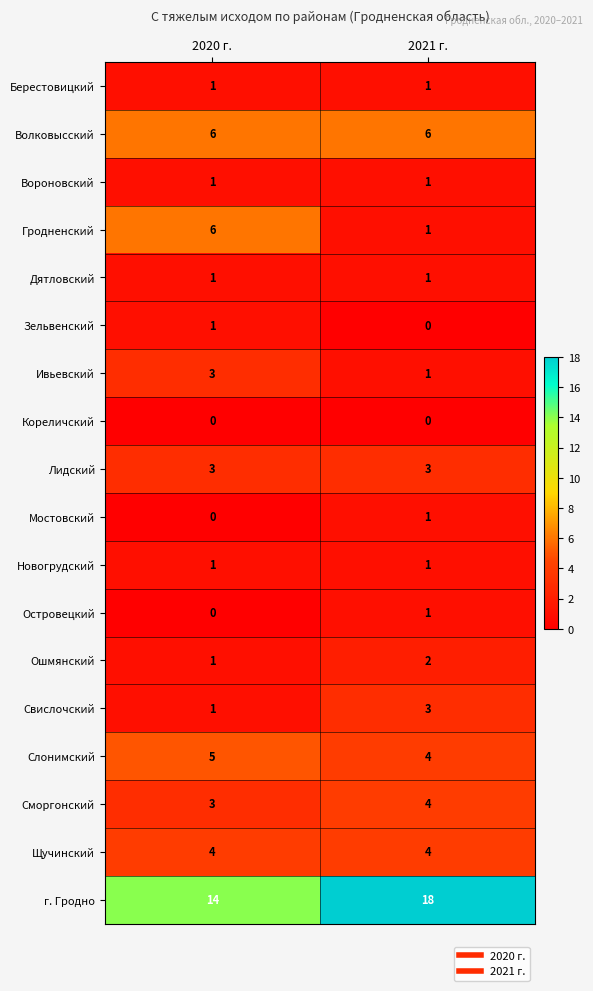

Between 2020 г. and 2021 г., which series saw the biggest shift?

Гродненский